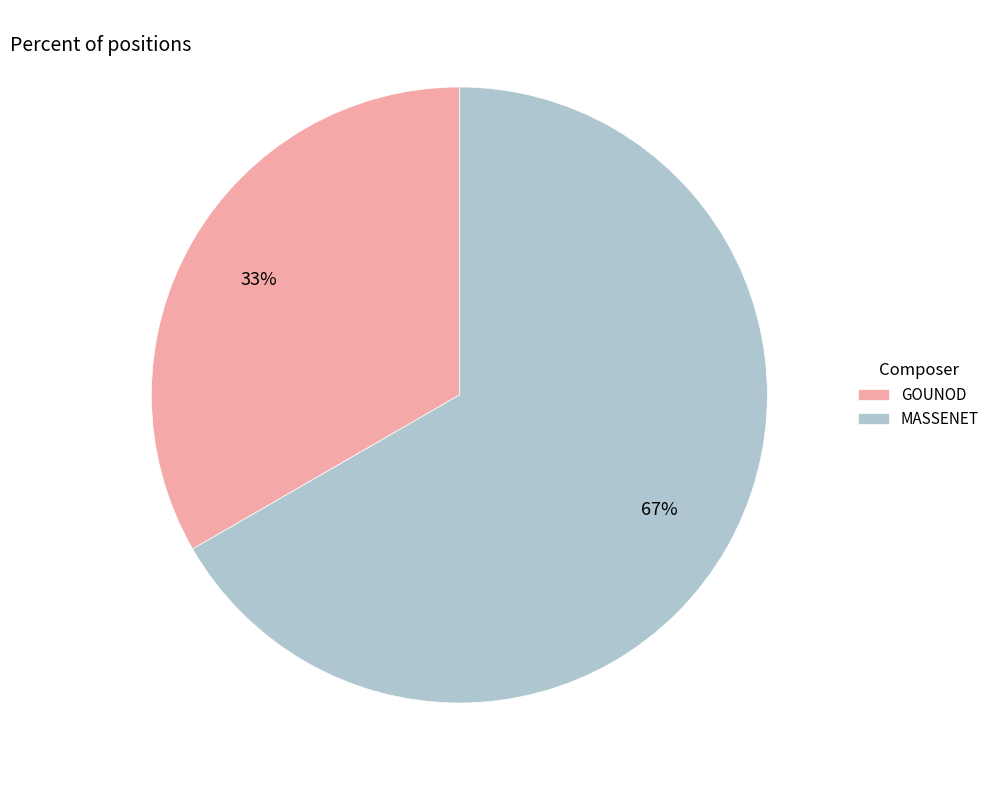

Which slice is the smallest?

GOUNOD